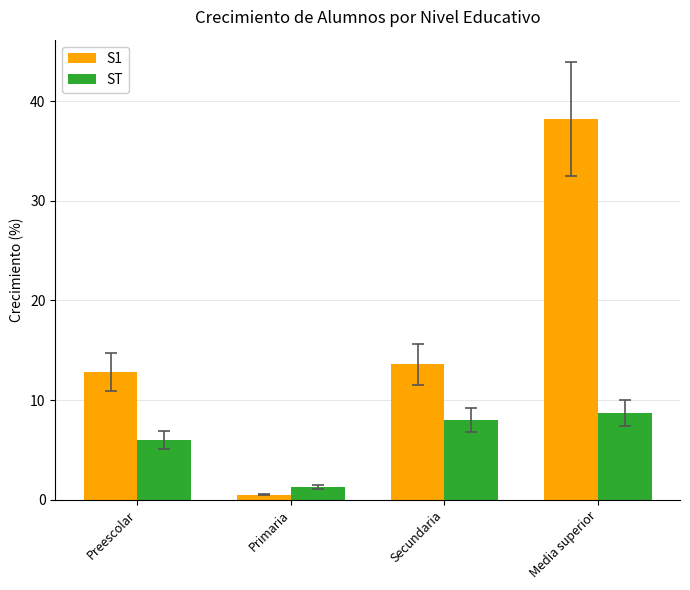

Where is S1 nearest to the value 19?

Secundaria